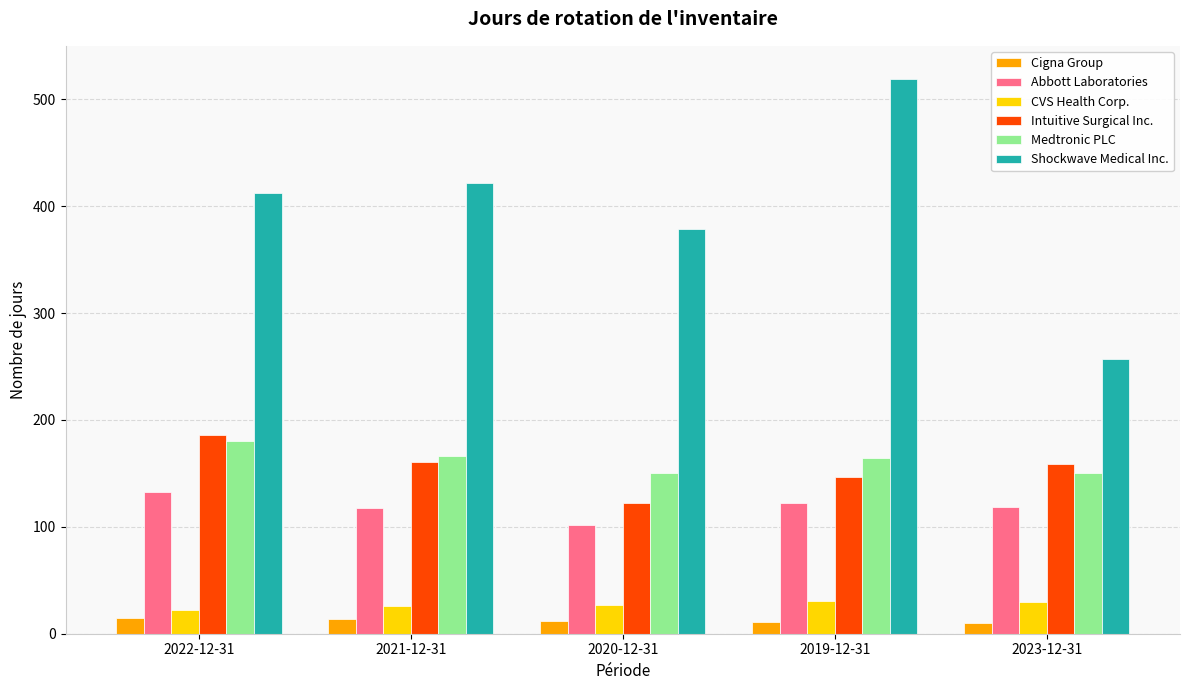

What is the sum of the Abbott Laboratories values at 2022-12-31 and 2021-12-31?

251